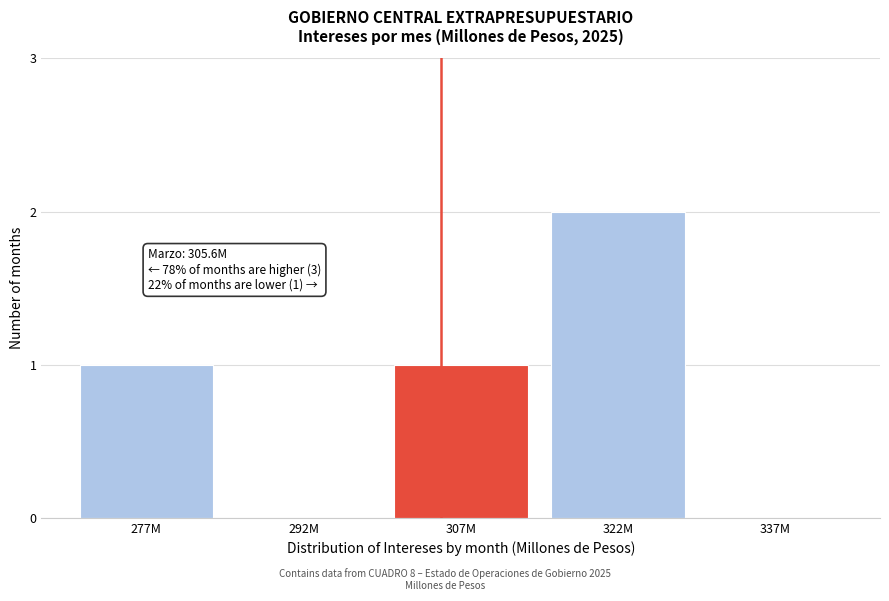

Reading left to right, transcribe all the data shown in this chart.

277M=1	292M=0	307M=1	322M=2	337M=0